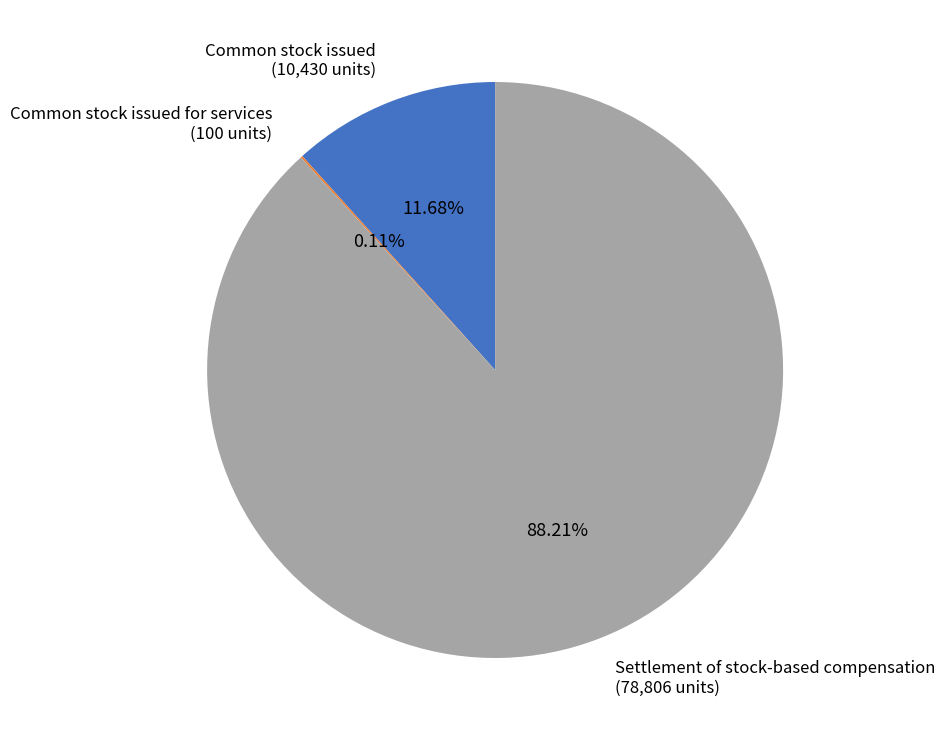

How much of the chart is everything except Common stock issued?

88.3%